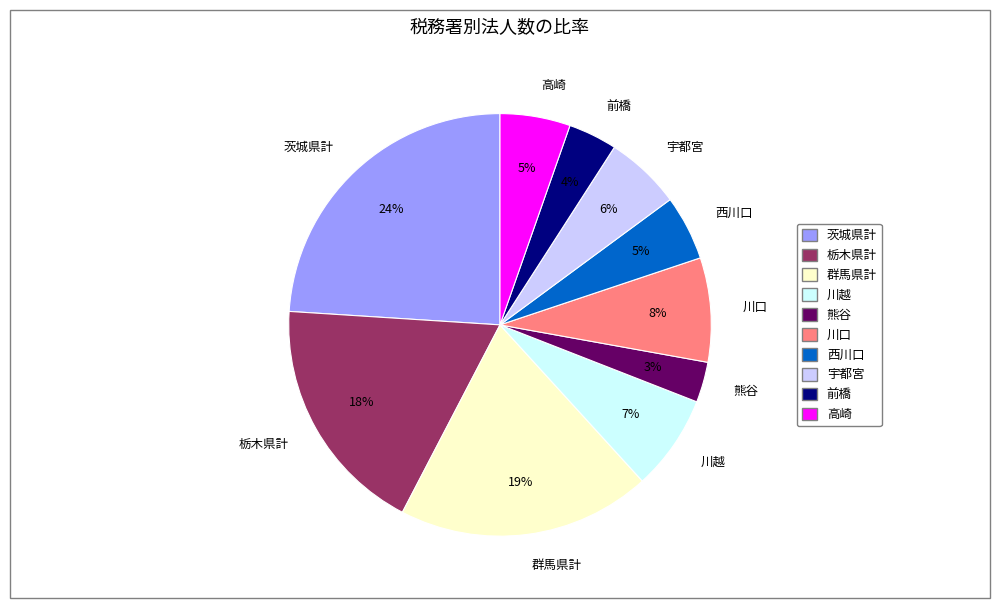

How many slices are in this pie chart?

10